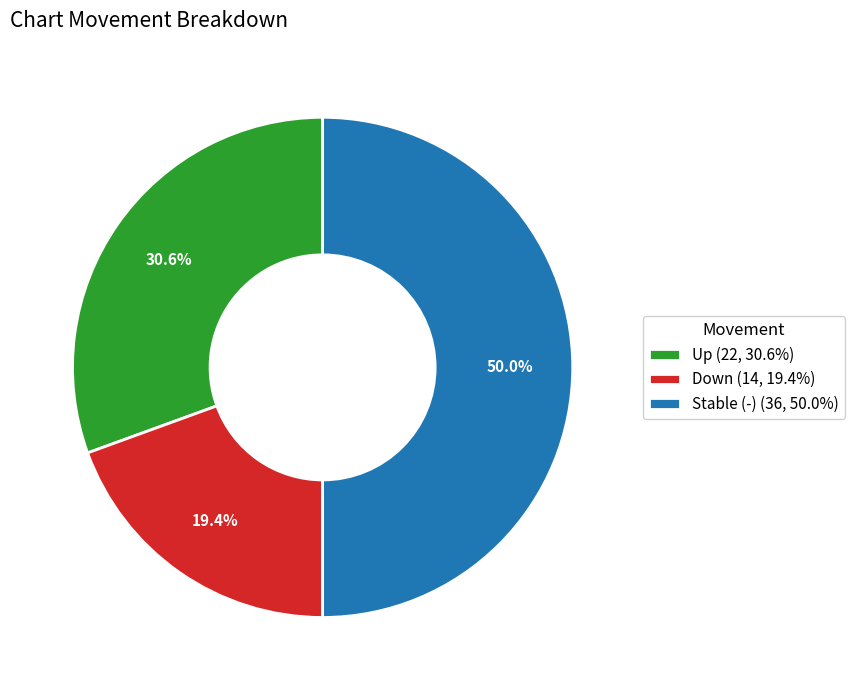

Is Down (14, 19.4%) the majority of the pie?

No